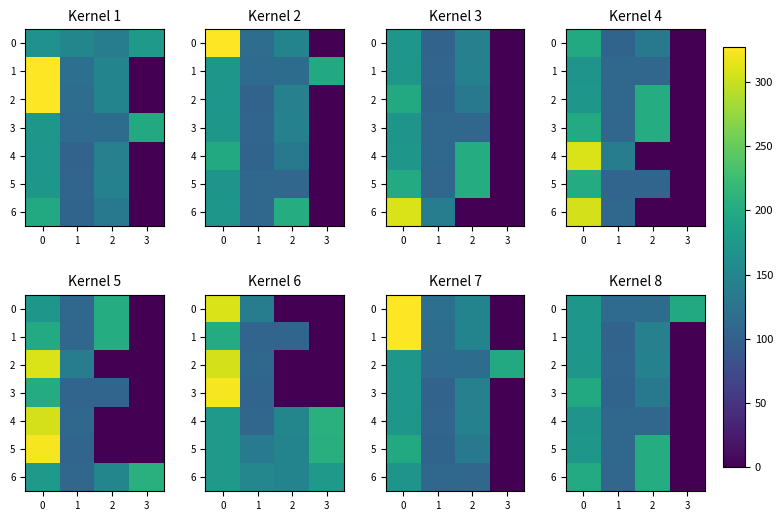

How many data points in 5 are less than 173?

2